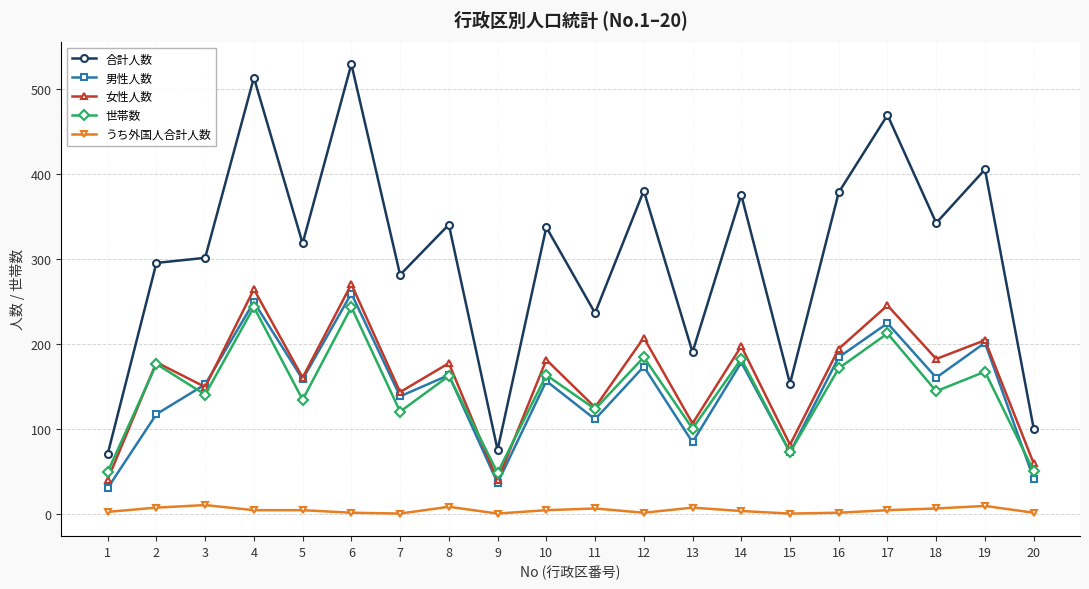

The 世帯数 series shows 167 at 19. True or false?

True